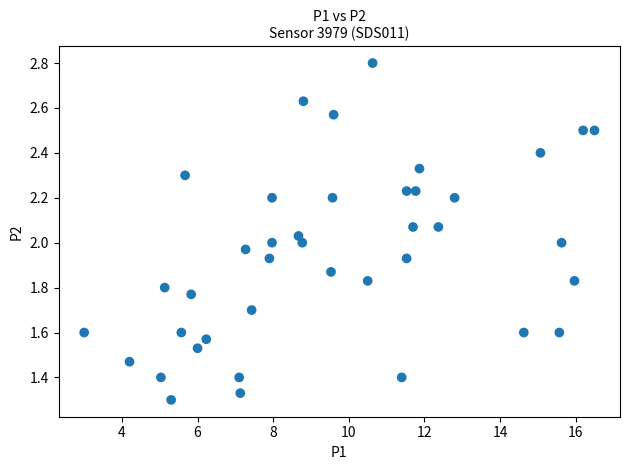

What is the range of X values (max minus min)?

13.5